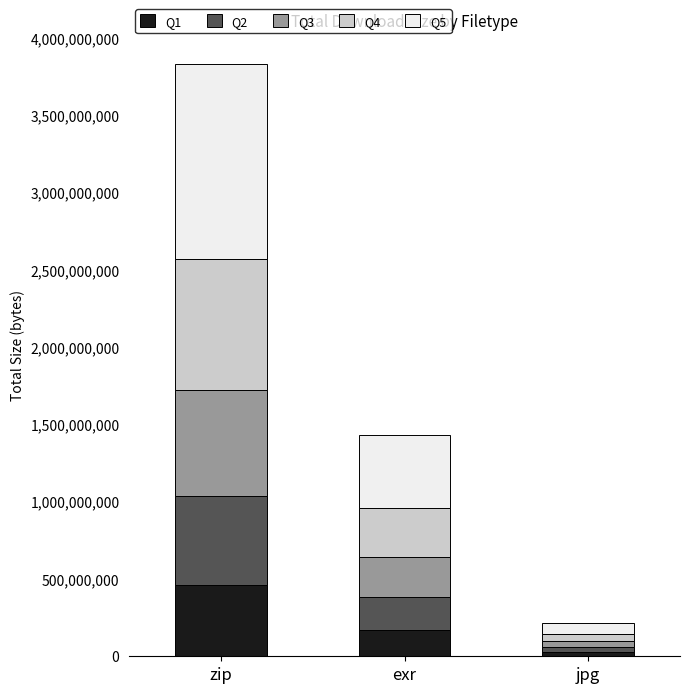

What is the difference between the maximum and second lowest values in the Q1 series?

288314783.5